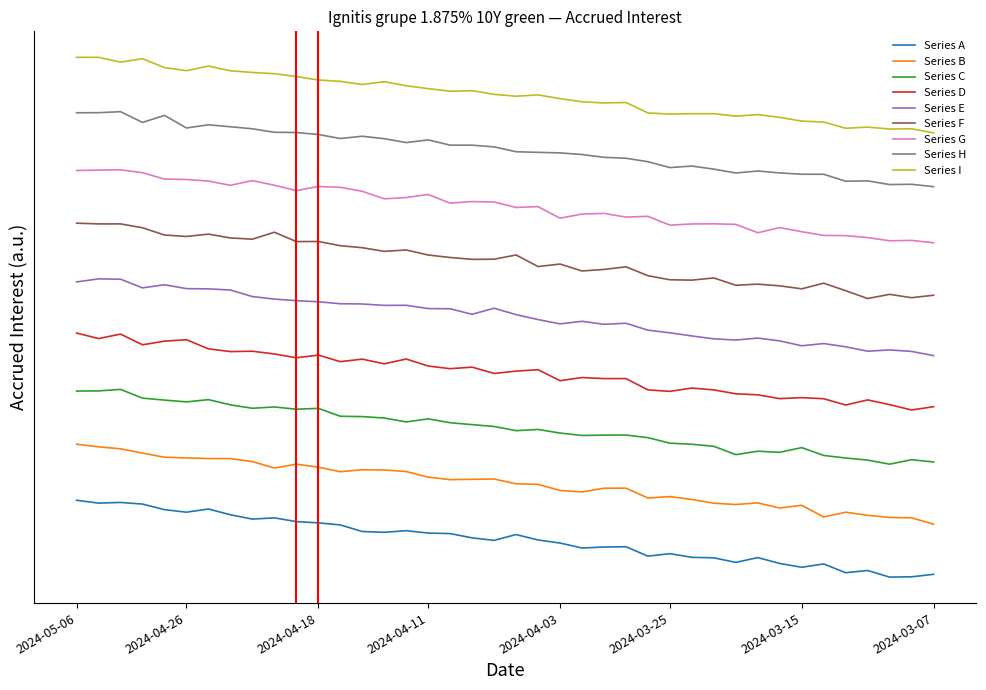

Does the chart display data point markers on the line(s)?

No